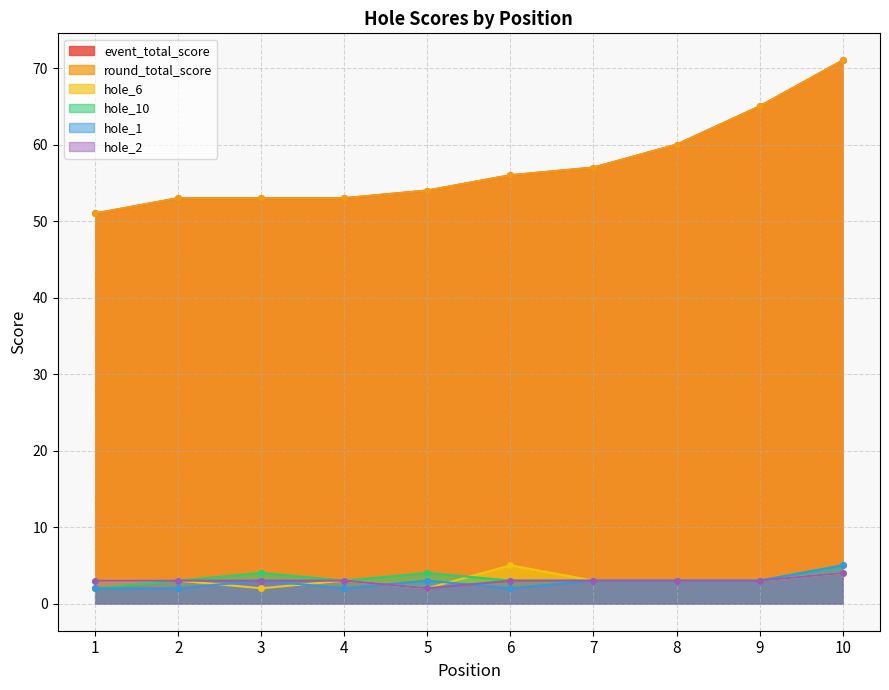

How many series are shown in this chart?

6